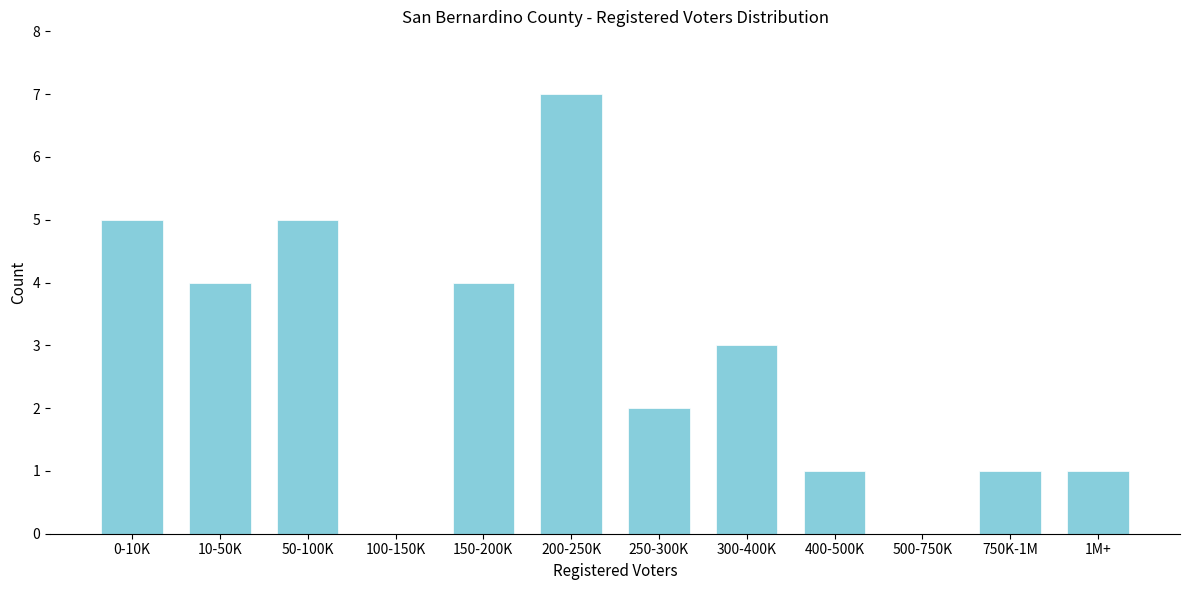

Reading left to right, transcribe all the data shown in this chart.

0-10K=5	10-50K=4	50-100K=5	100-150K=0	150-200K=4	200-250K=7	250-300K=2	300-400K=3	400-500K=1	500-750K=0	750K-1M=1	1M+=1